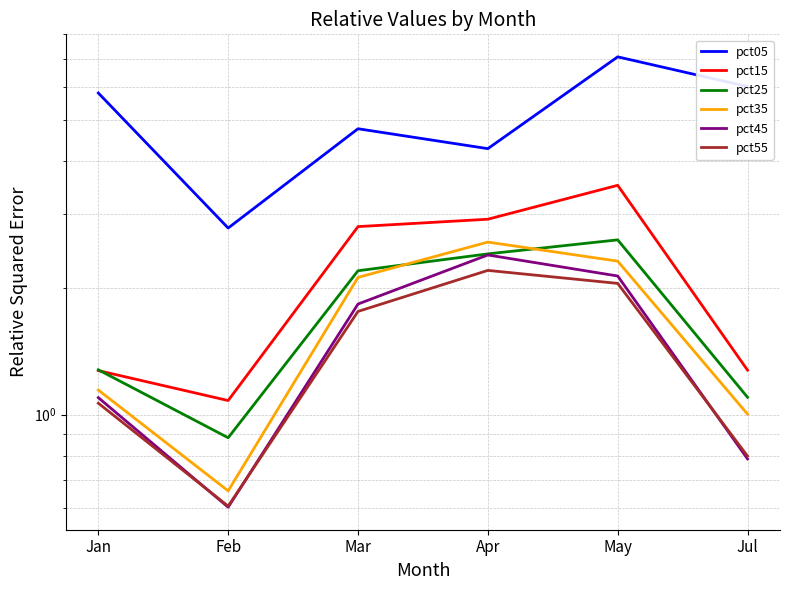

How many categories are shown in the chart?

6